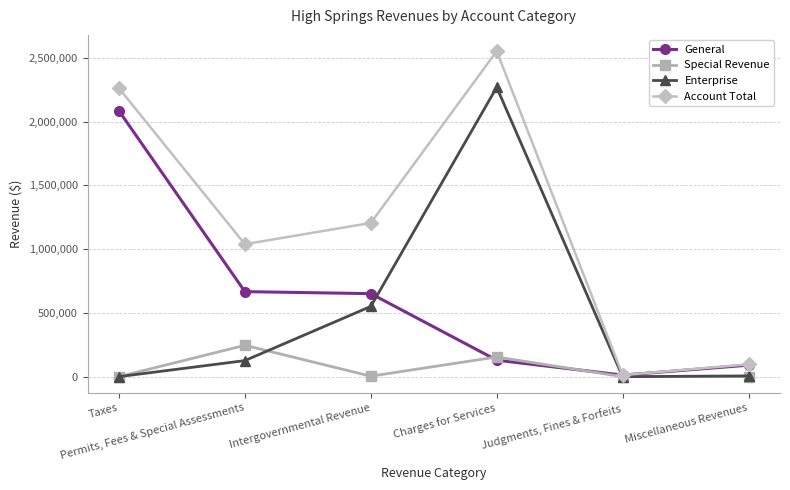

What is the greatest value displayed?

2552279